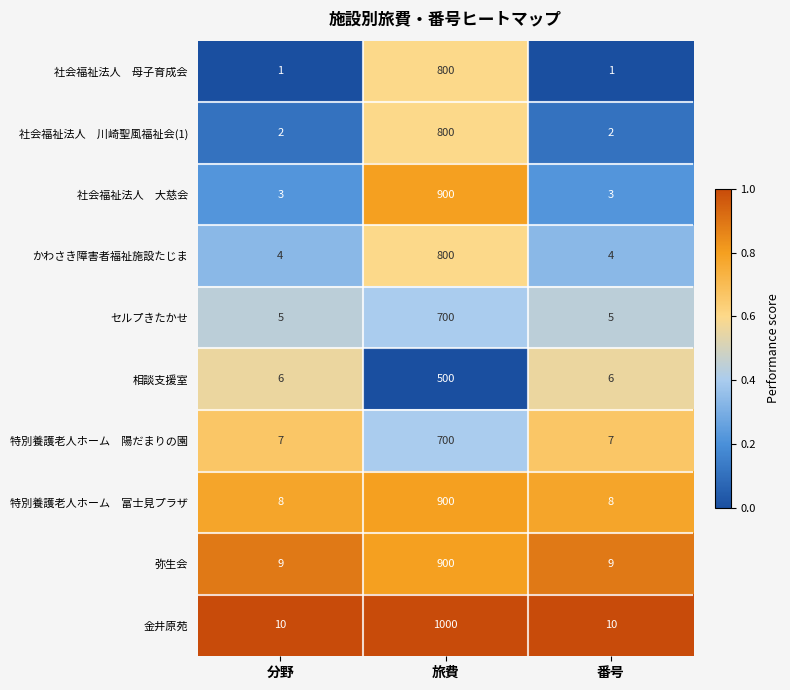

What is the total value across all series at 分野?

55